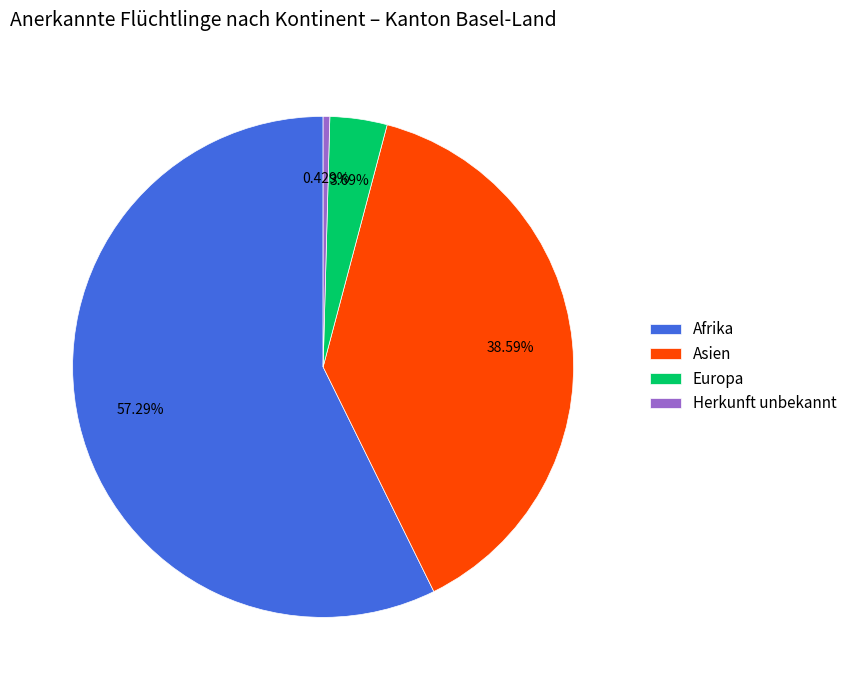

Between Europa and Herkunft unbekannt, which is larger?

Europa